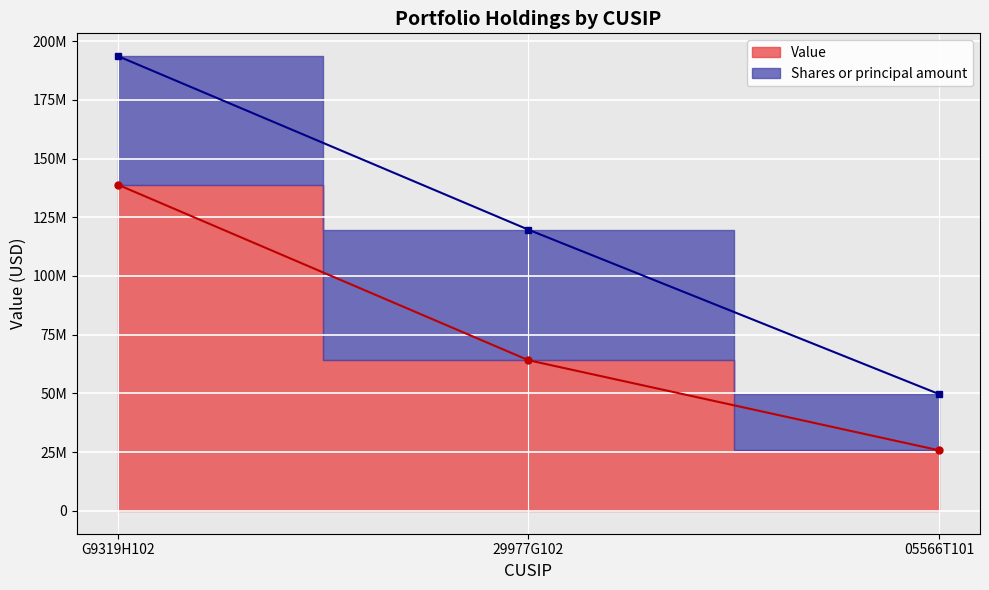

The chart shows a value of 138865000 at G9319H102. True or false?

True